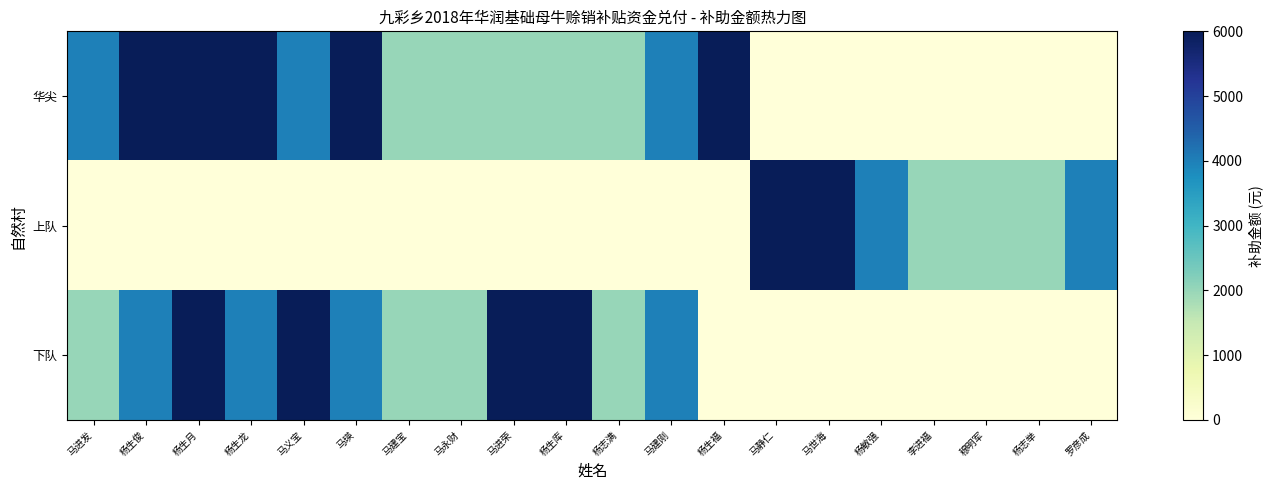

Reading right to left, what are all the values shown in this chart?

华尖: 罗彦成=0	杨志举=0	穆明军=0	李进福=0	杨敏强=0	马世海=0	马静仁=0	杨生福=6000	马建刚=4000	杨志满=2000	杨生库=2000	马进荣=2000	马永财=2000	马建宝=2000	马瑛=6000	马义宝=4000	杨生龙=6000	杨生月=6000	杨生俊=6000	马进发=4000
上队: 罗彦成=4000	杨志举=2000	穆明军=2000	李进福=2000	杨敏强=4000	马世海=6000	马静仁=6000	杨生福=0	马建刚=0	杨志满=0	杨生库=0	马进荣=0	马永财=0	马建宝=0	马瑛=0	马义宝=0	杨生龙=0	杨生月=0	杨生俊=0	马进发=0
下队: 罗彦成=0	杨志举=0	穆明军=0	李进福=0	杨敏强=0	马世海=0	马静仁=0	杨生福=0	马建刚=4000	杨志满=2000	杨生库=6000	马进荣=6000	马永财=2000	马建宝=2000	马瑛=4000	马义宝=6000	杨生龙=4000	杨生月=6000	杨生俊=4000	马进发=2000